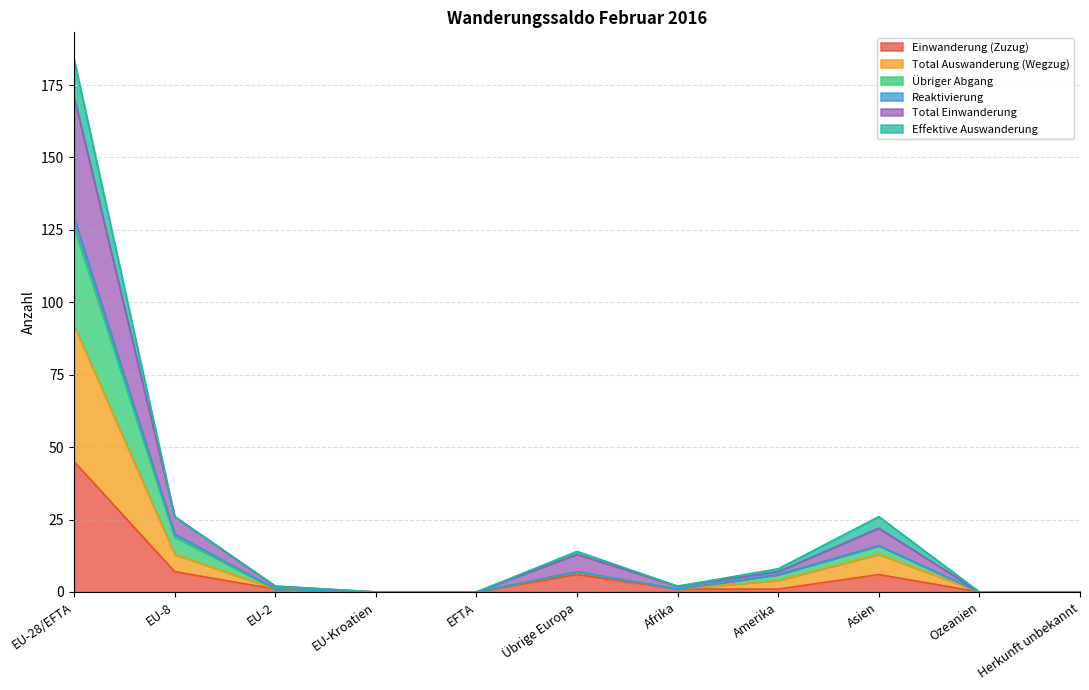

True or false: Einwanderung (Zuzug) and Total Einwanderung intersect in this chart.

False